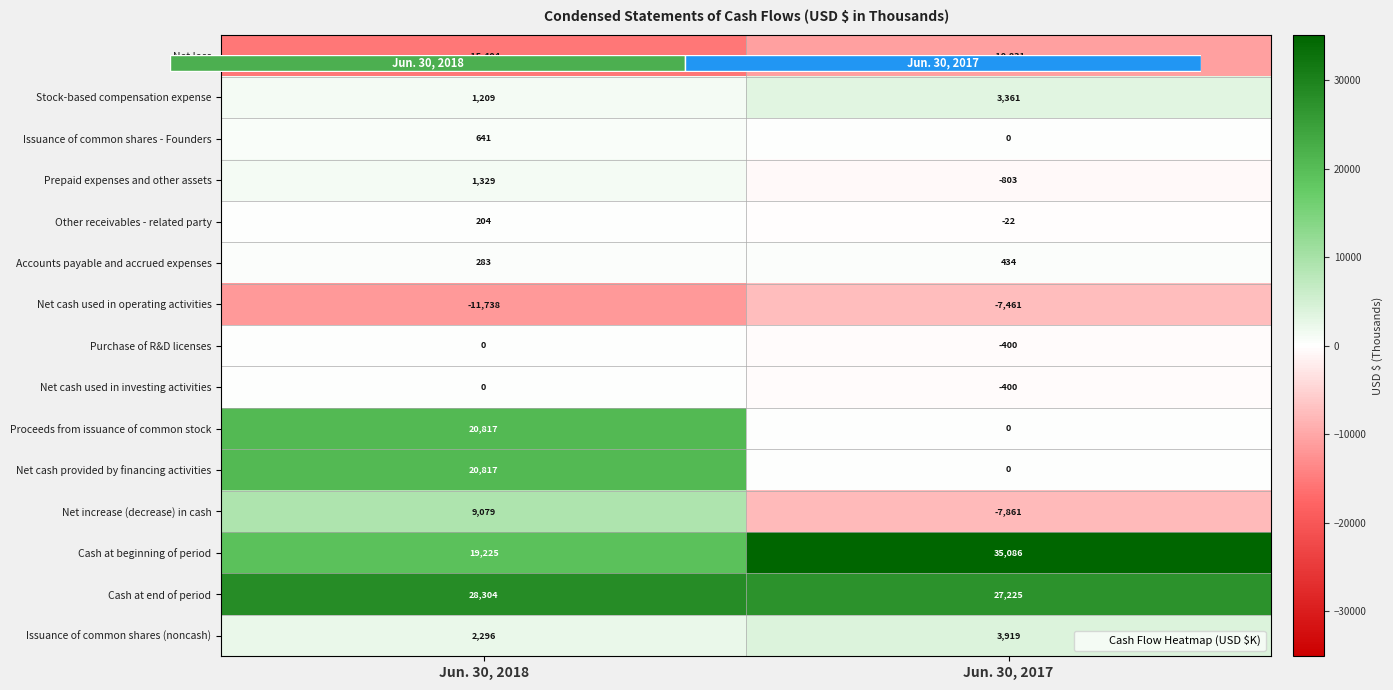

The Net cash provided by financing activities series shows 36396 at Jun. 30, 2018. True or false?

False